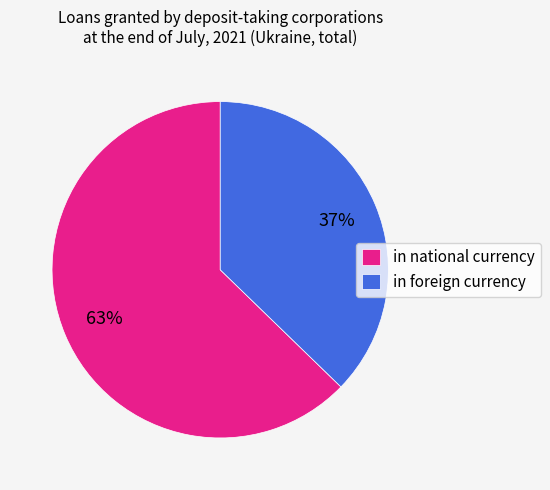

Is the sum of in national currency and in foreign currency greater than half?

Yes